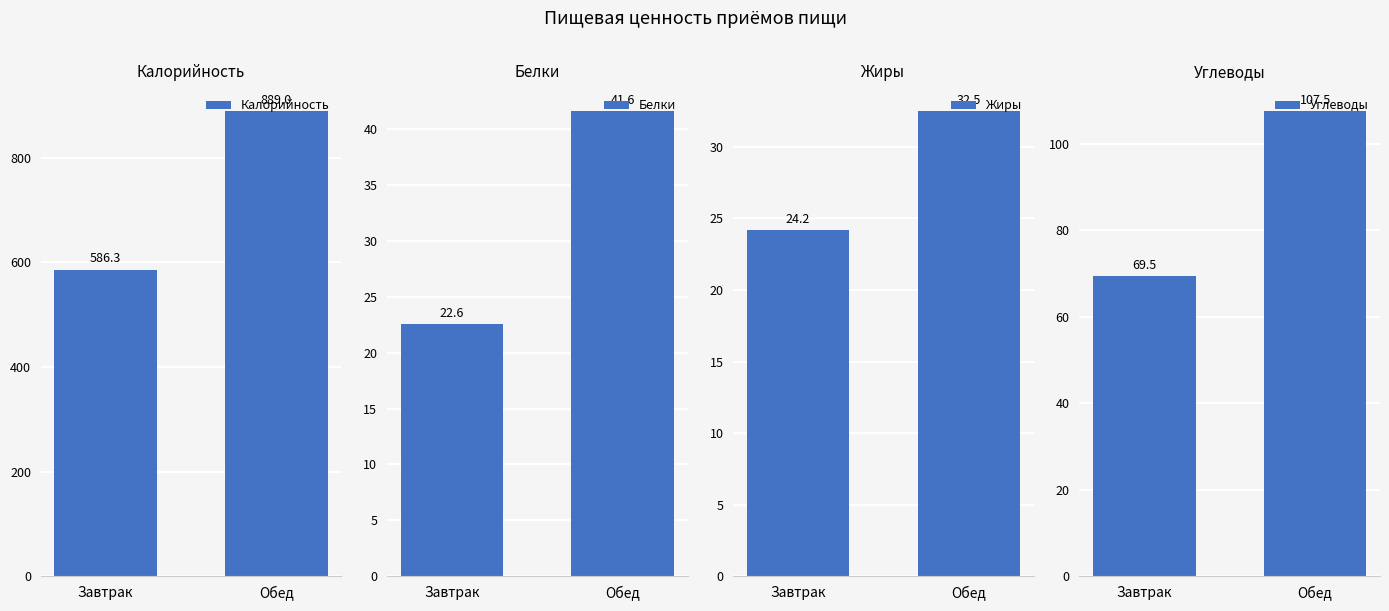

Which has a higher value, Обед or Завтрак?

Обед